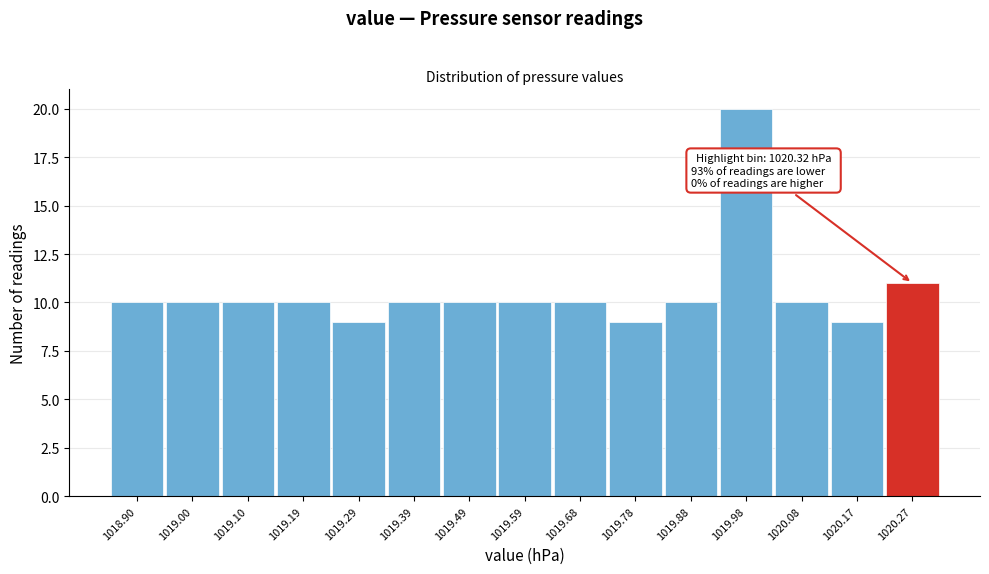

Reading left to right, transcribe all the data shown in this chart.

10	10	10	10	9	10	10	10	10	9	10	20	10	9	11